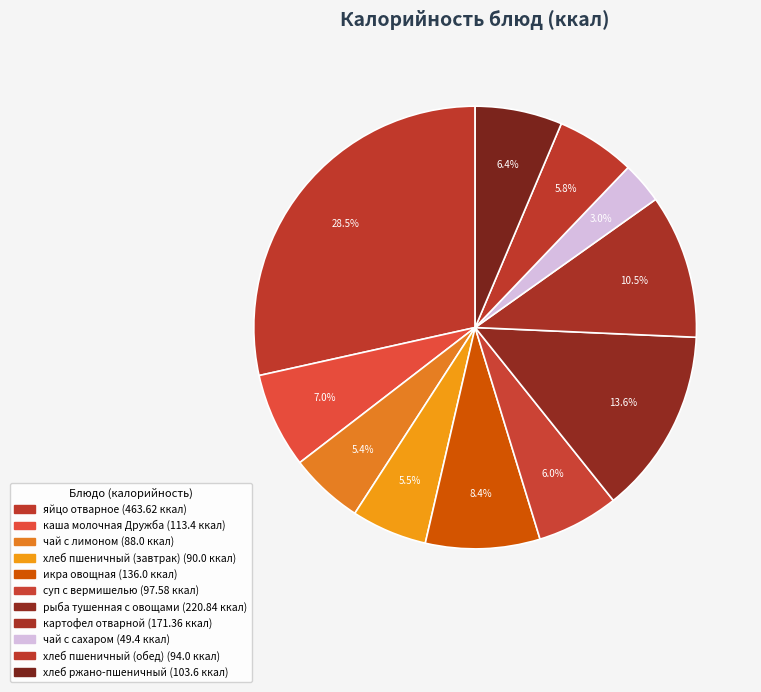

How many segments does this pie chart have?

11